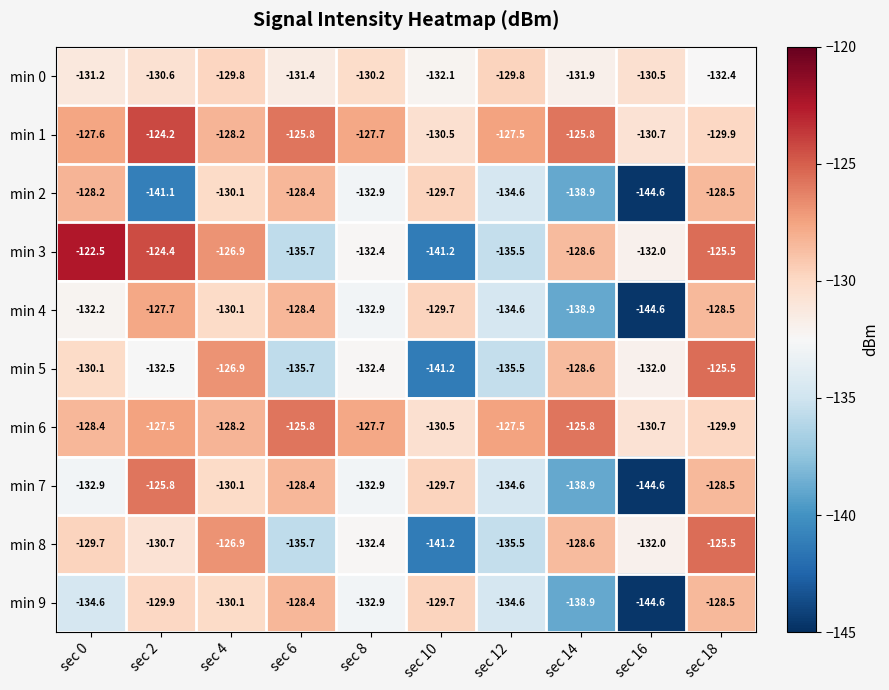

Is it true that min 1 equals -62.8 at sec 12?

False